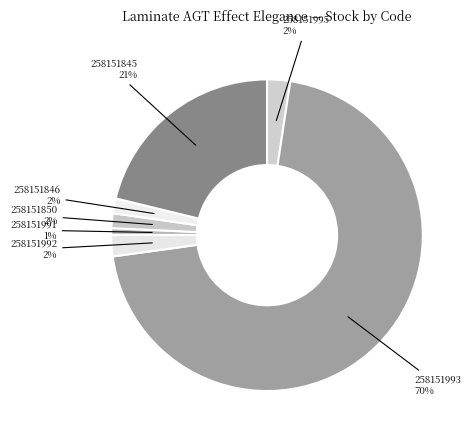

To the nearest percent, what is the difference between the 258151850 and 258151991 slice percentages?

1%